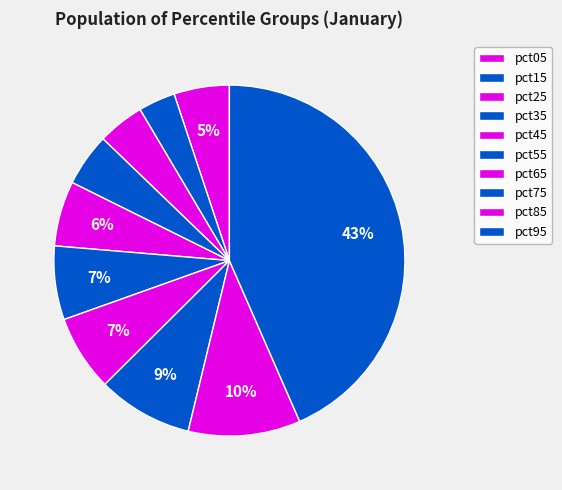

Rank the categories by value from lowest to highest.

pct15, pct25, pct35, pct05, pct45, pct55, pct65, pct75, pct85, pct95